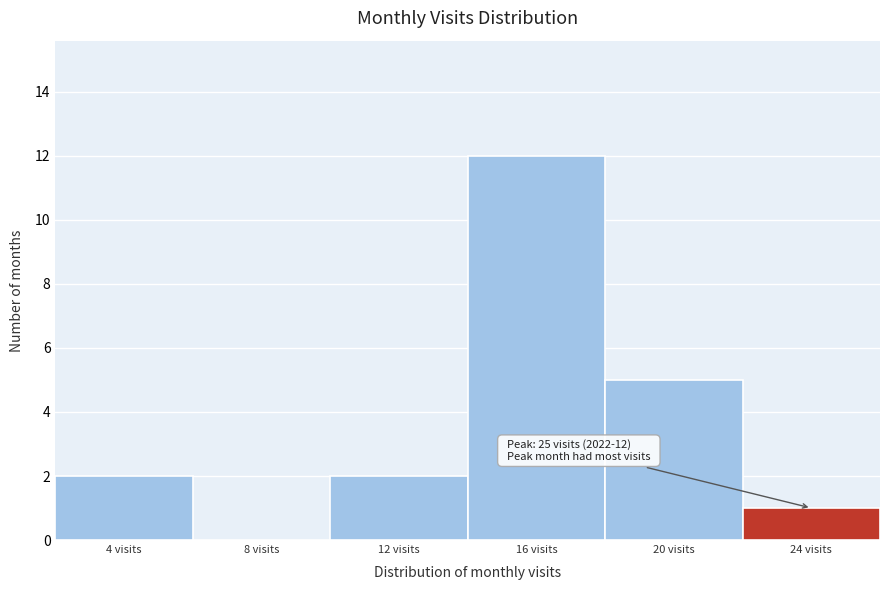

Reading left to right, transcribe all the data shown in this chart.

4 visits=2	8 visits=0	12 visits=2	16 visits=12	20 visits=5	24 visits=1